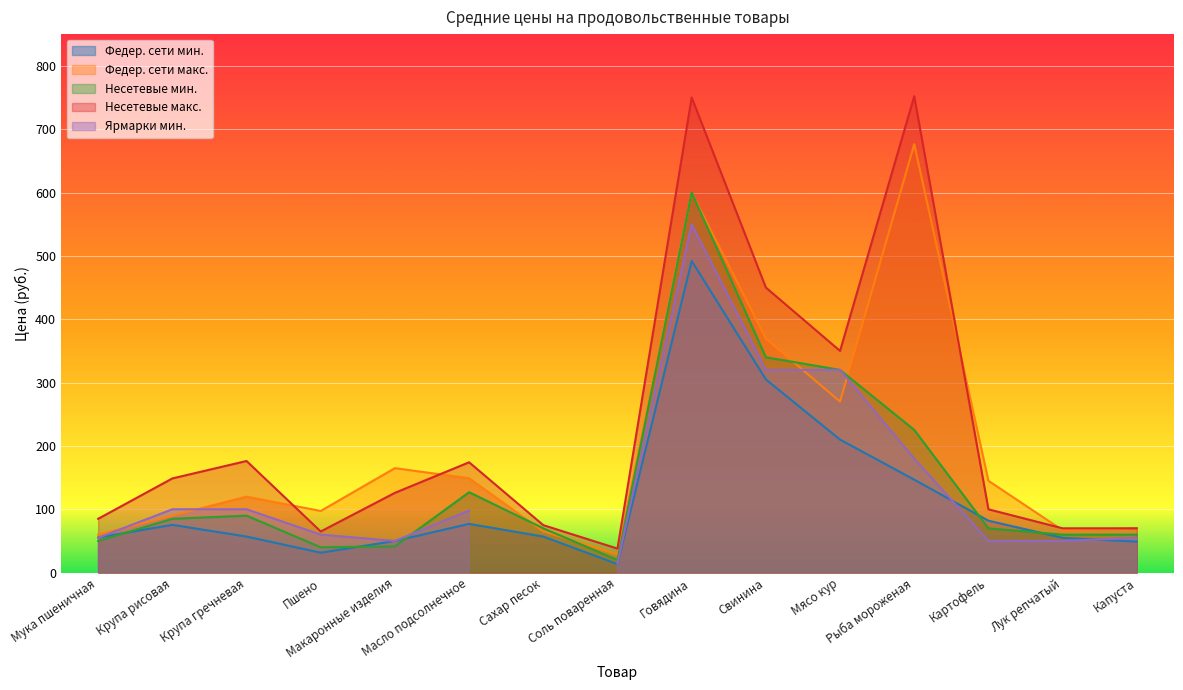

Which has a higher value, Масло подсолнечное or Рыба мороженая?

Рыба мороженая